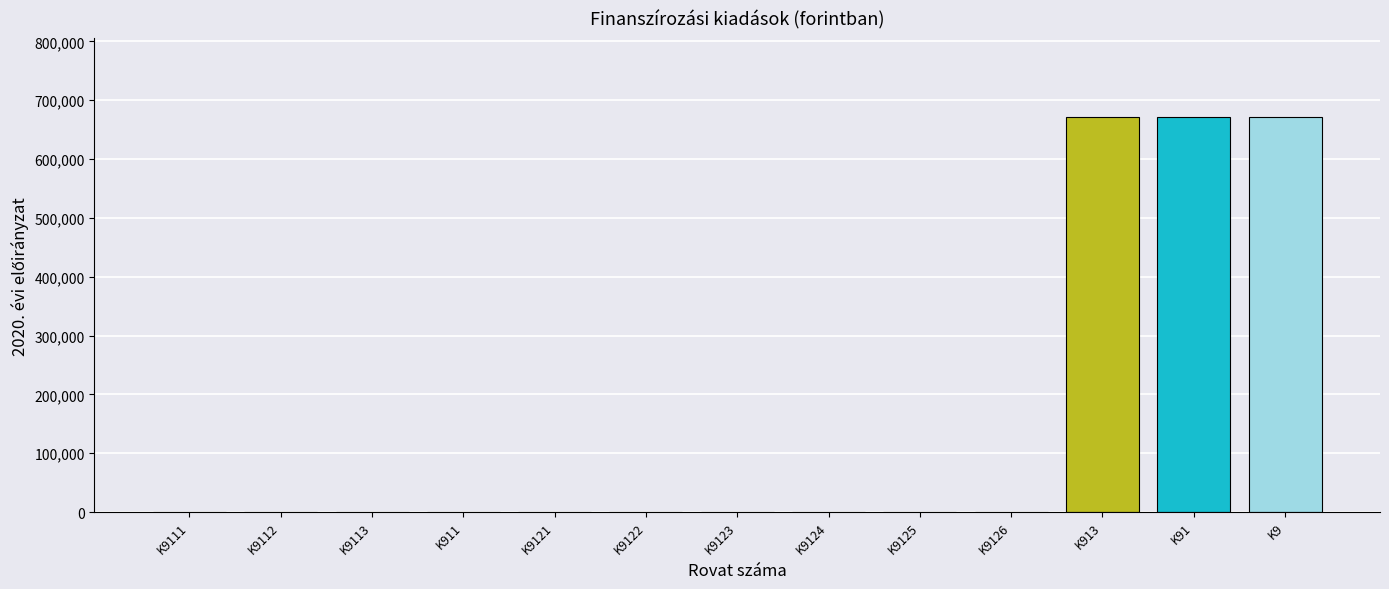

True or false: the data shows -306975 at K911.

False